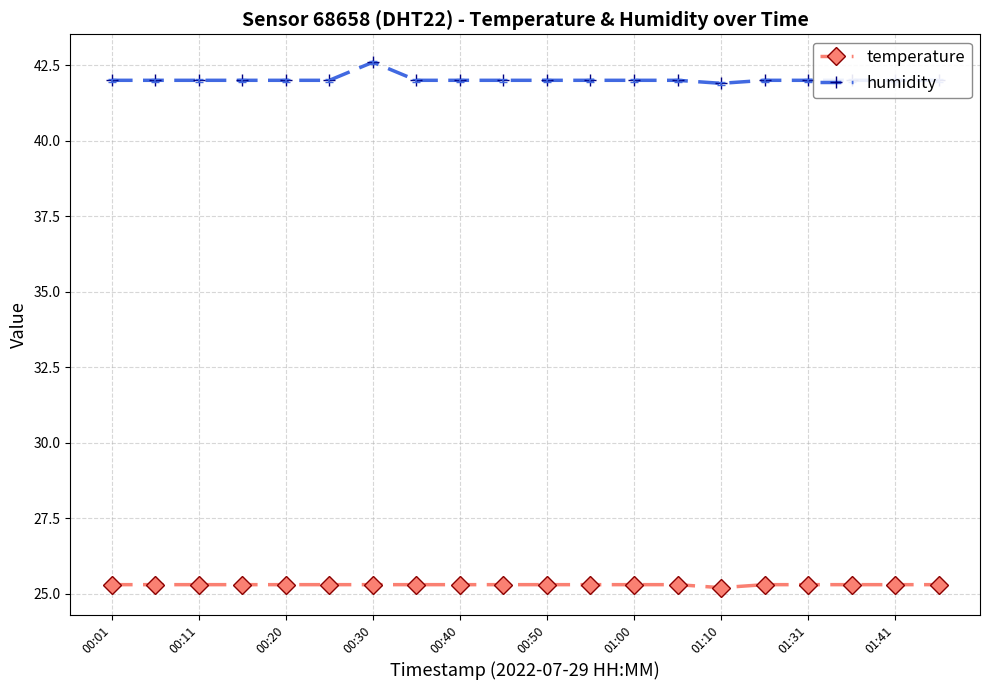

Count the temperature values in the range 25 to 26.

20